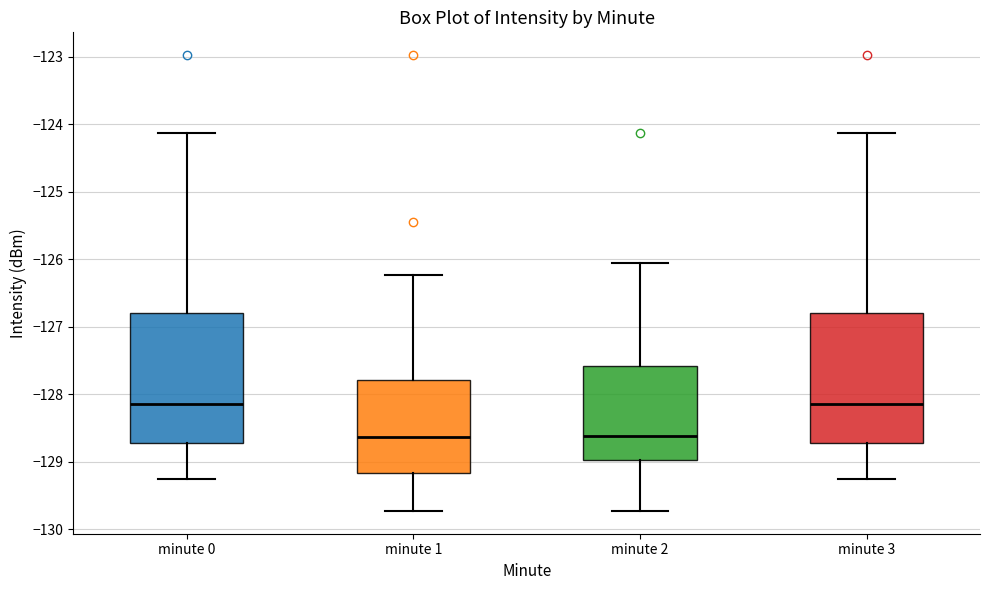

Where does the median line of the box for minute 0 sit on the y-axis? The values are not printed on the chart, so give them approximately, as read against the axis.

-128.1